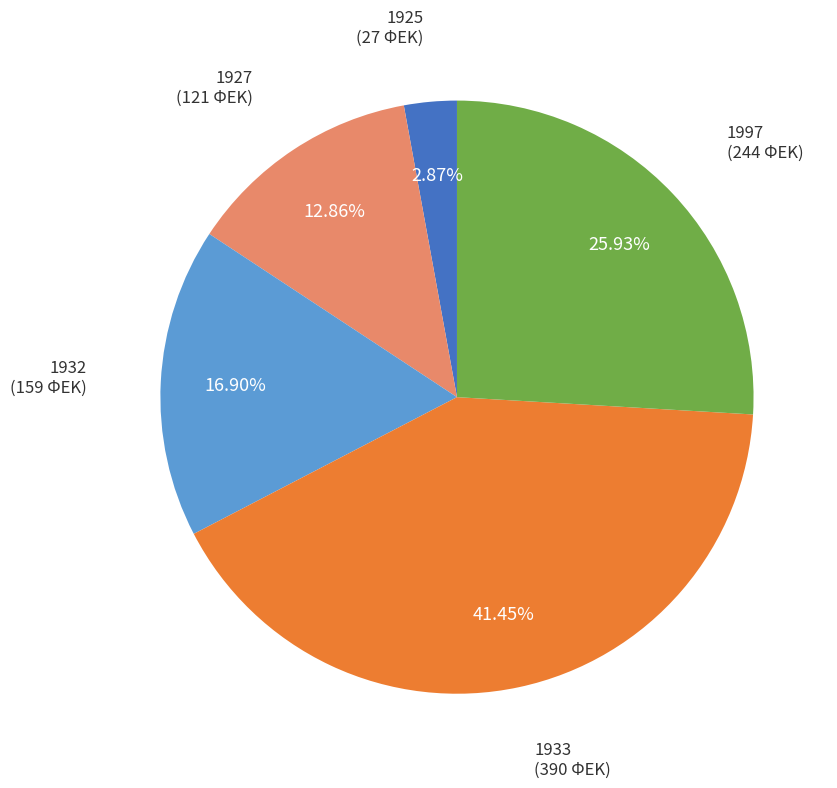

Approximately how many times larger is the value at 1932 compared to 1933?

0.4